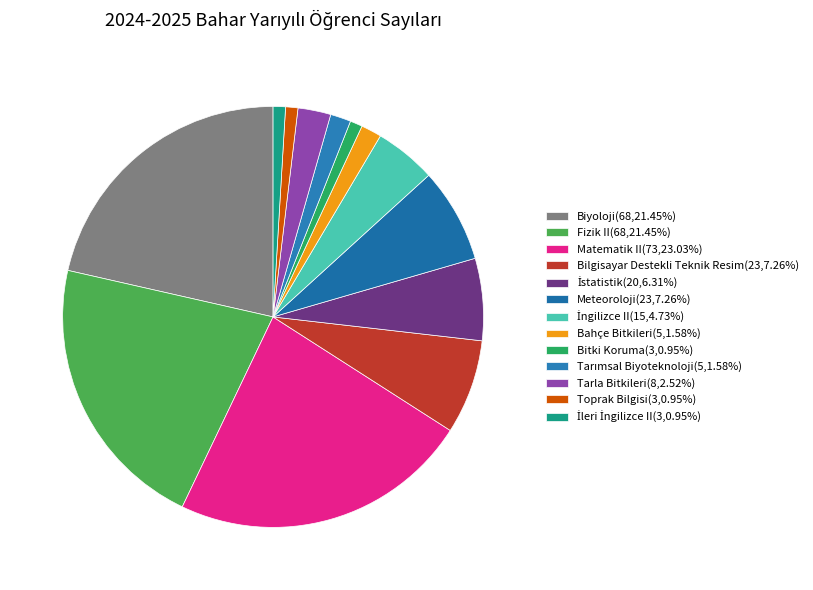

What percentage is the Bahçe Bitkileri slice, to the nearest percent?

2%